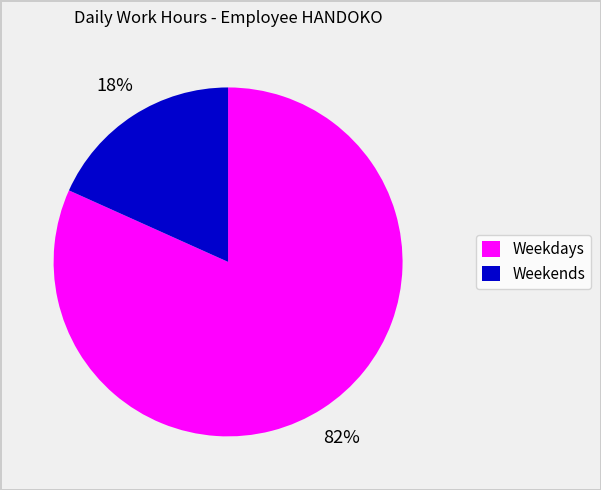

Rank the categories by value from highest to lowest.

Weekdays, Weekends